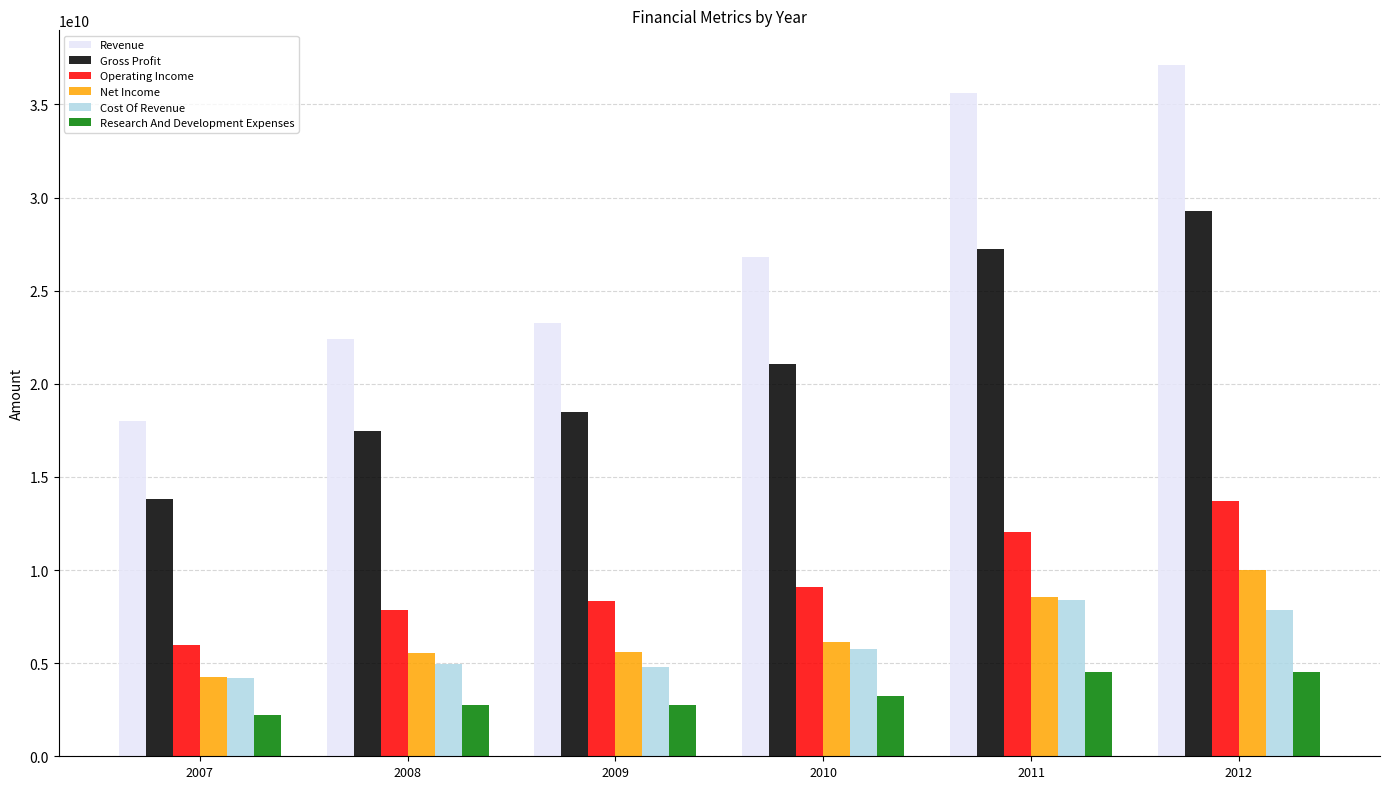

How many data points in Research And Development Expenses are less than 3254000000?

3